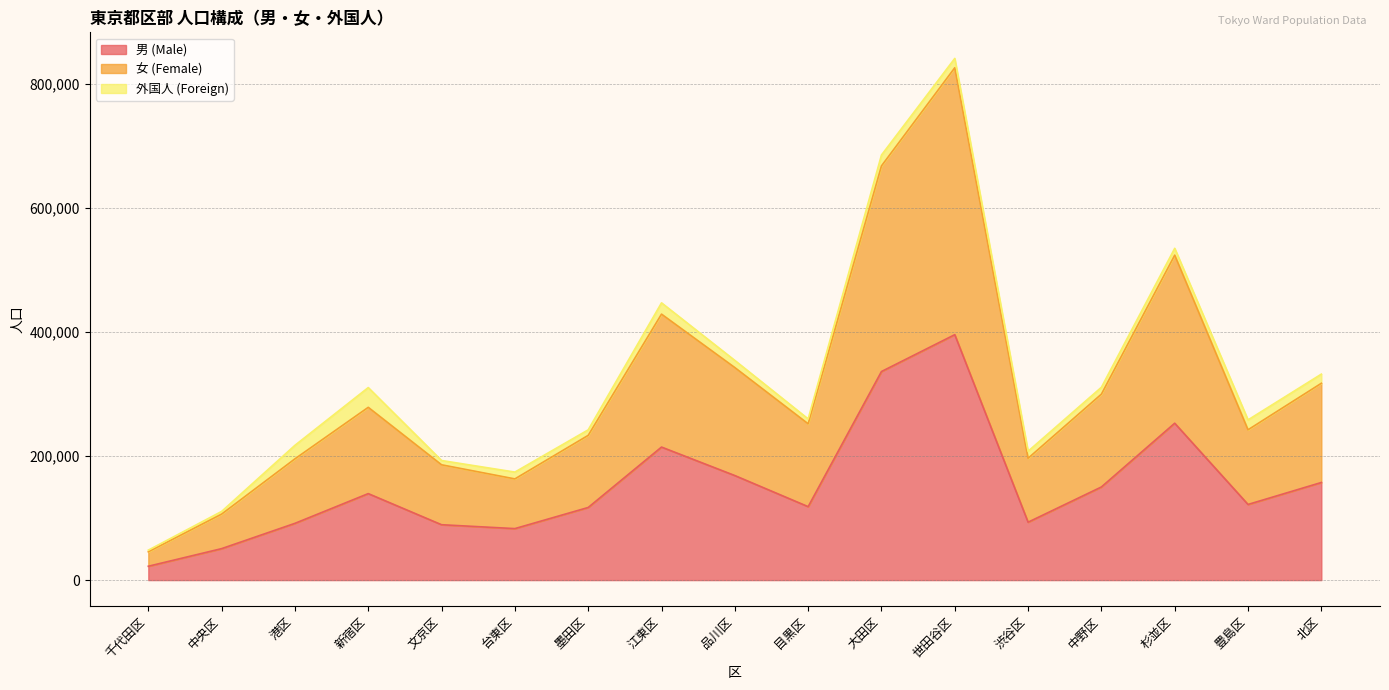

What is the difference between the highest and lowest values at 文京区?

96641